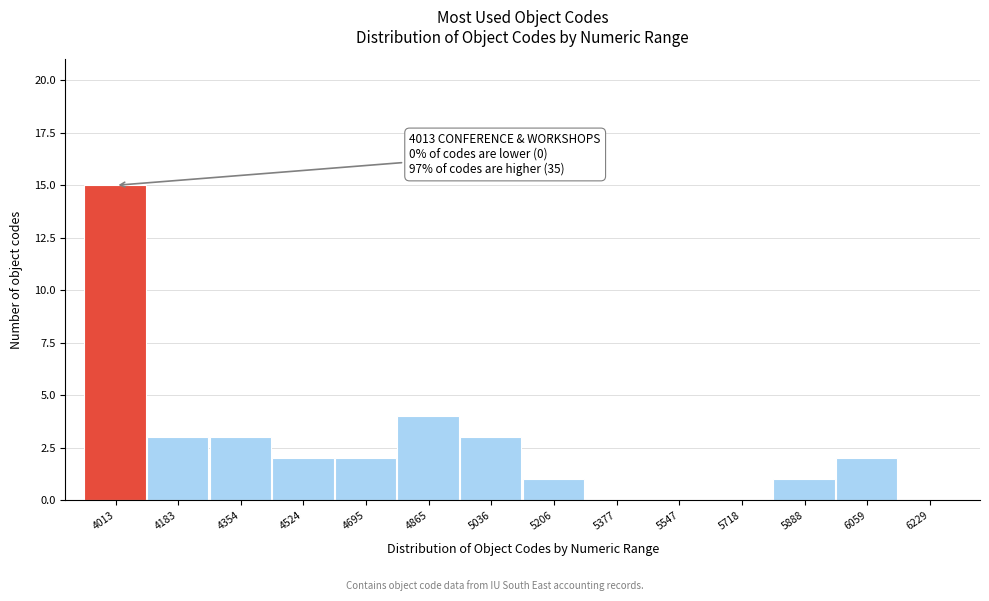

Reading left to right, transcribe all the data shown in this chart.

4013=15	4183=3	4354=3	4524=2	4695=2	4865=4	5036=3	5206=1	5377=0	5547=0	5718=0	5888=1	6059=2	6229=0